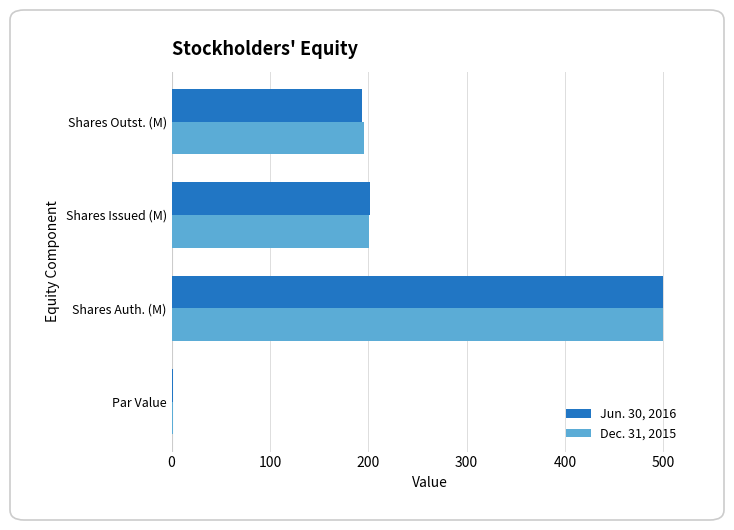

What is the sum of all Jun. 30, 2016 values?

897